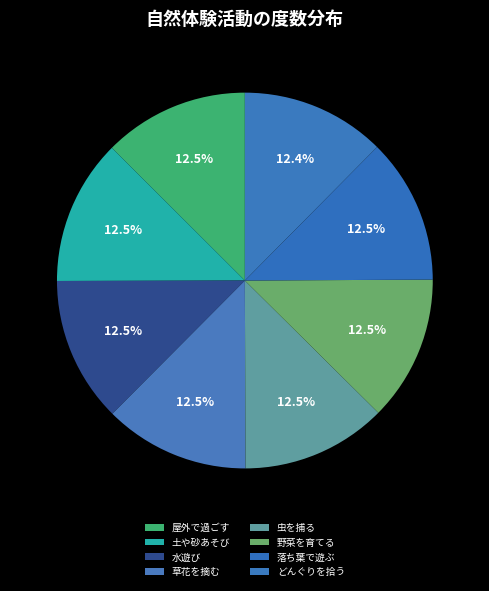

Is there a majority slice in this chart?

No